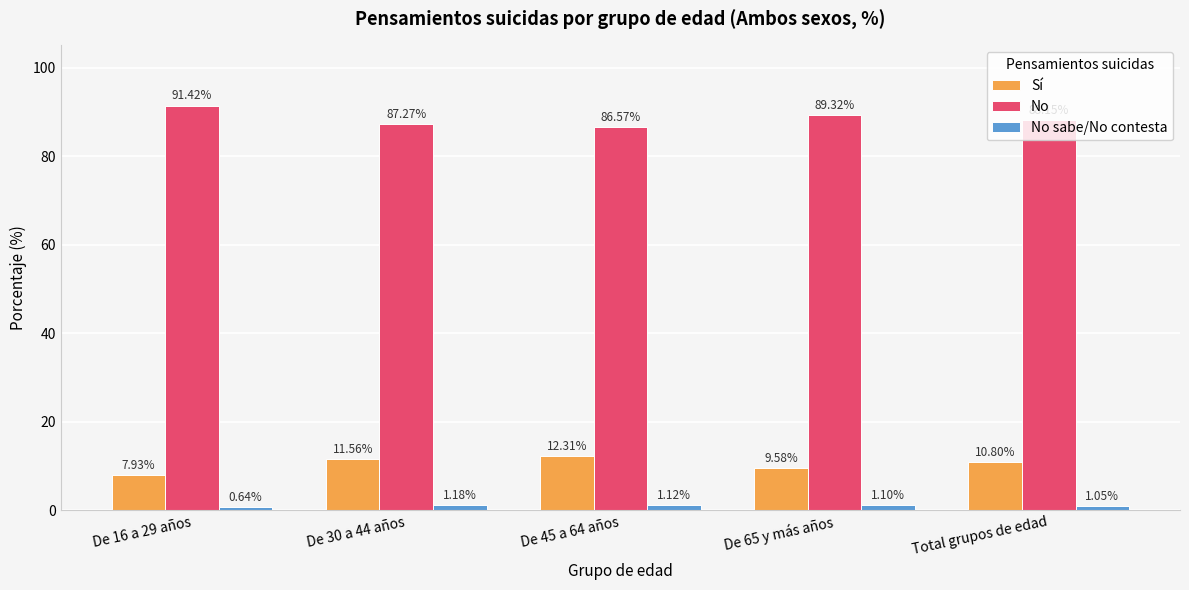

How many groups of bars are there?

5